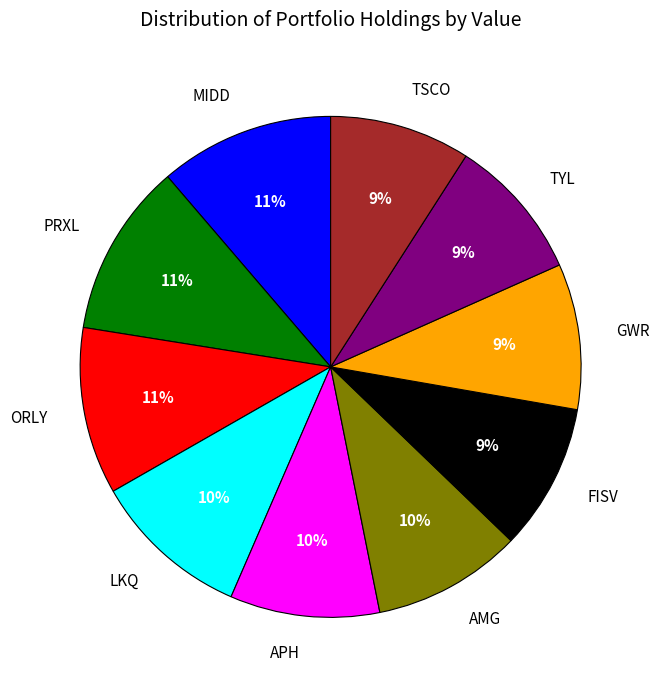

What is the ratio of the value at GWR to the value at TSCO?

1.0